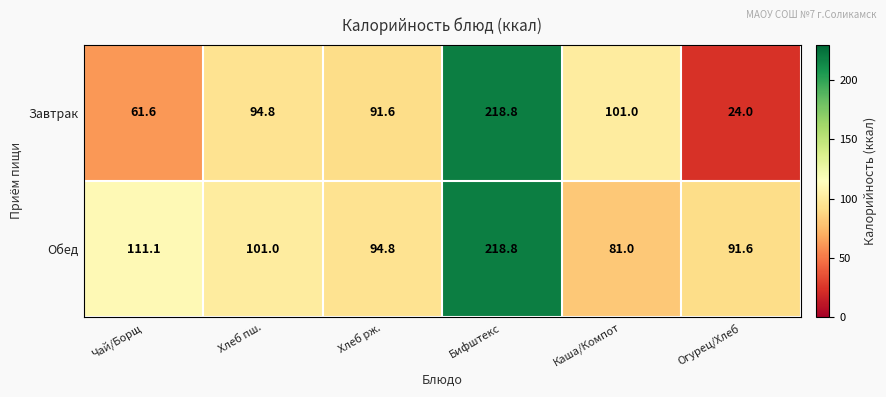

True or false: Обед has a value of 86.2 at Бифштекс.

False